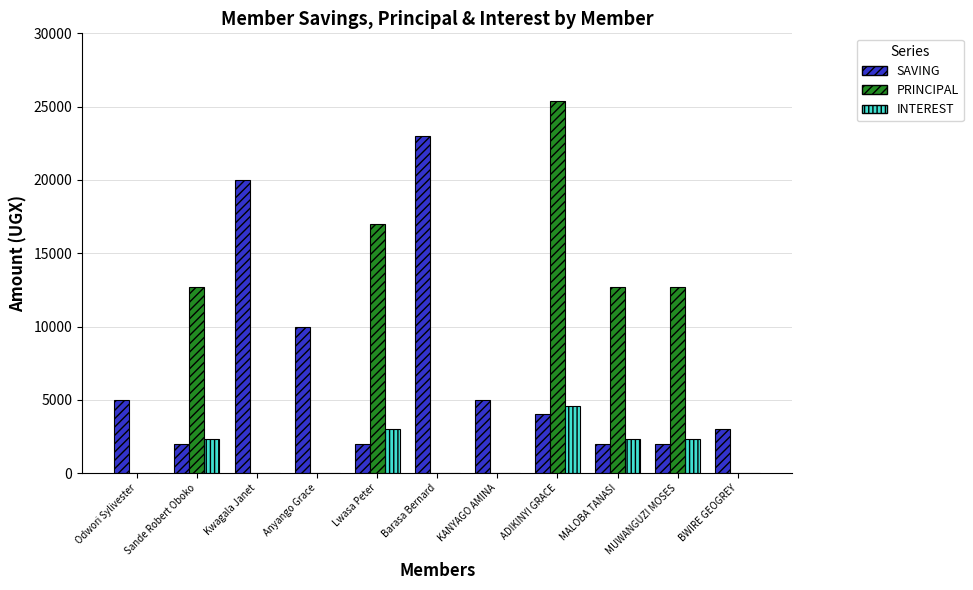

Which series has the largest range (max minus min)?

PRINCIPAL